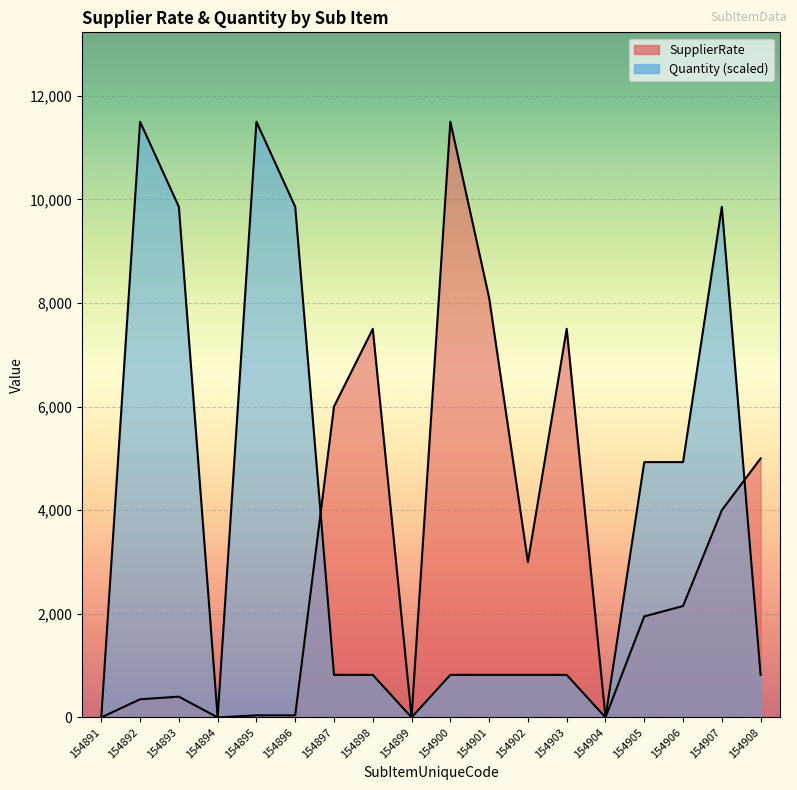

How many times do Quantity and SupplierRate cross each other?

2